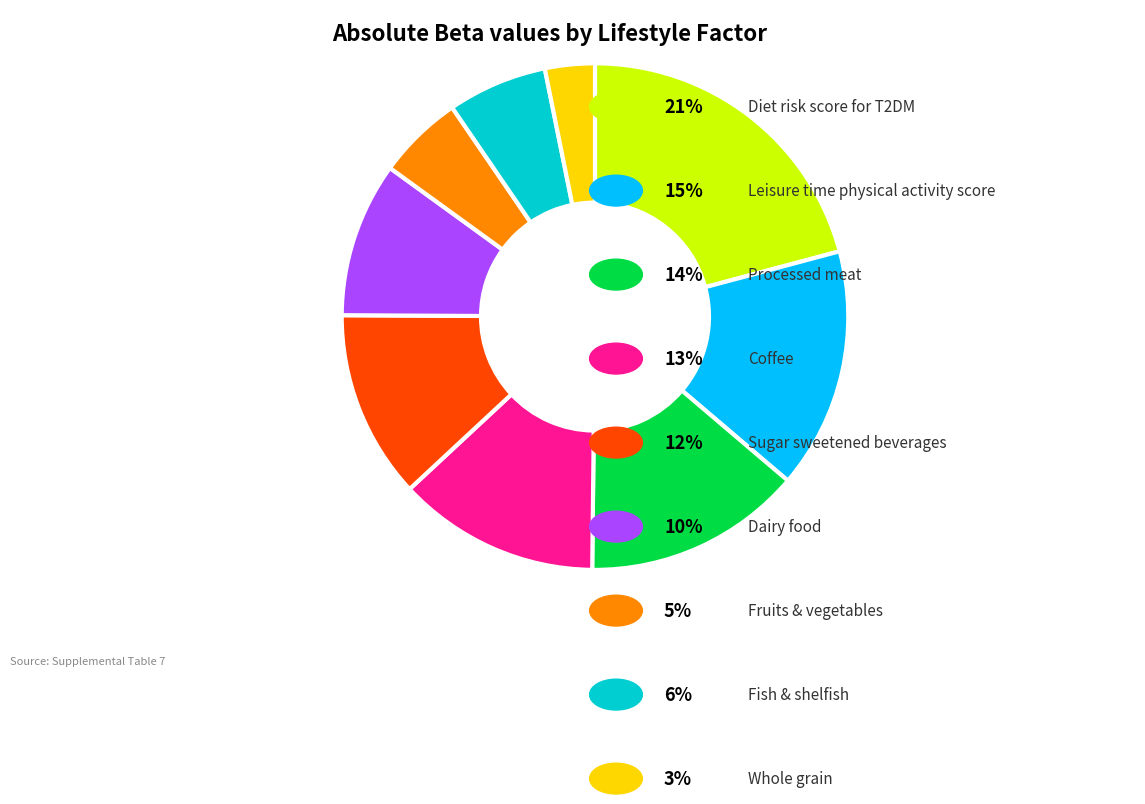

Is there a majority slice in this chart?

No